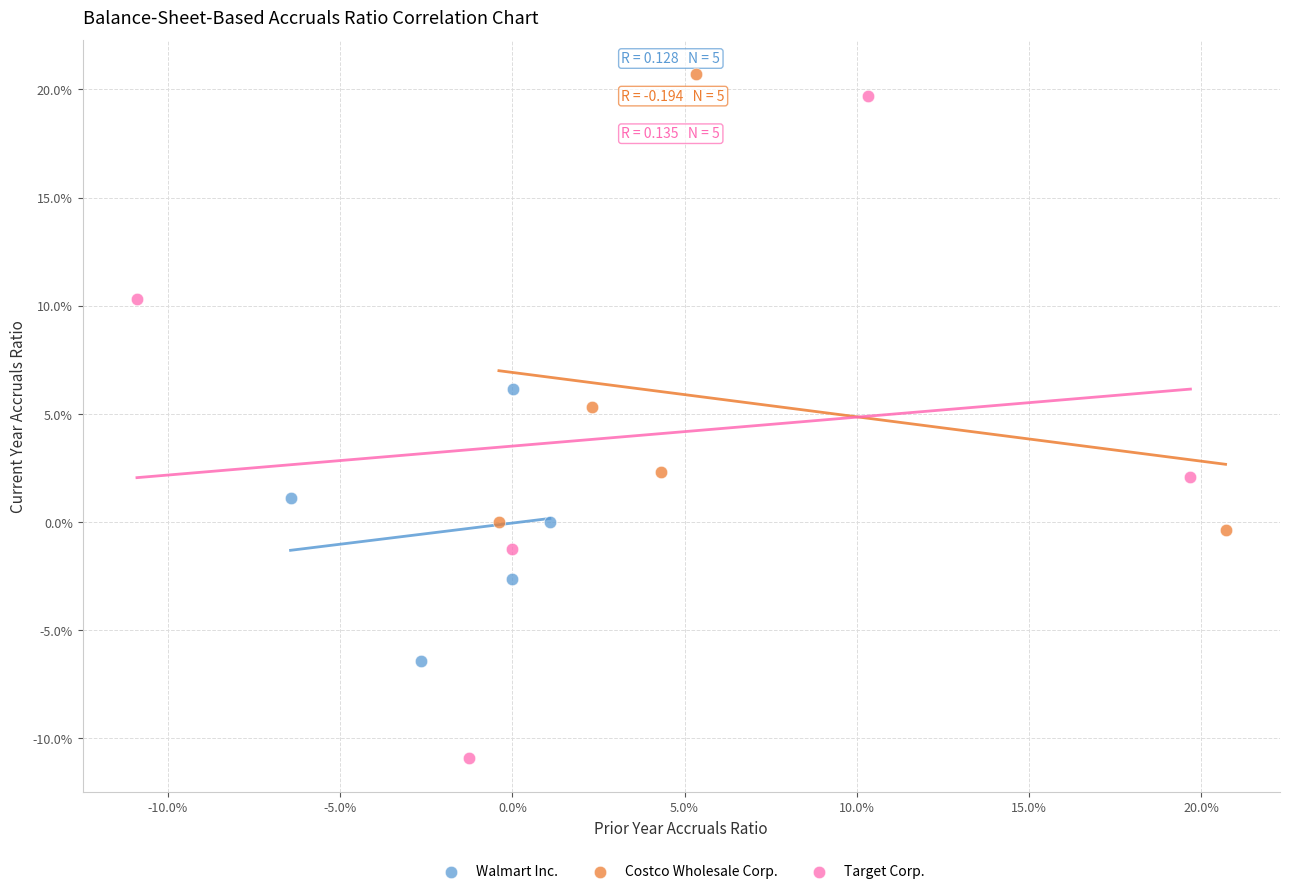

Which series reaches the maximum Y coordinate?

Costco Wholesale Corp.